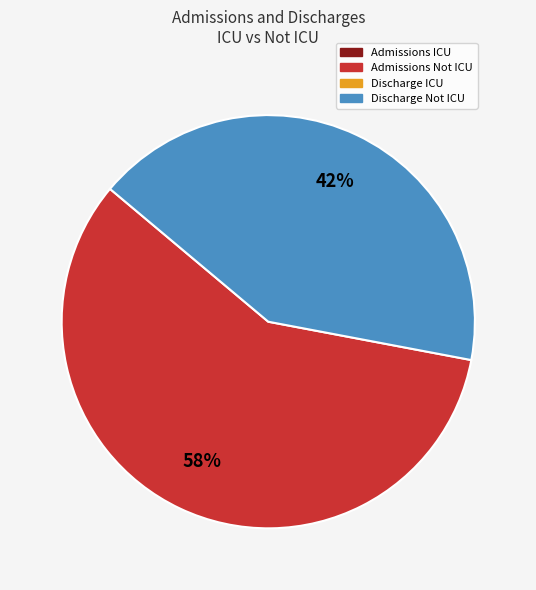

To the nearest percent, what is the difference between the largest and smallest slice percentages?

16%